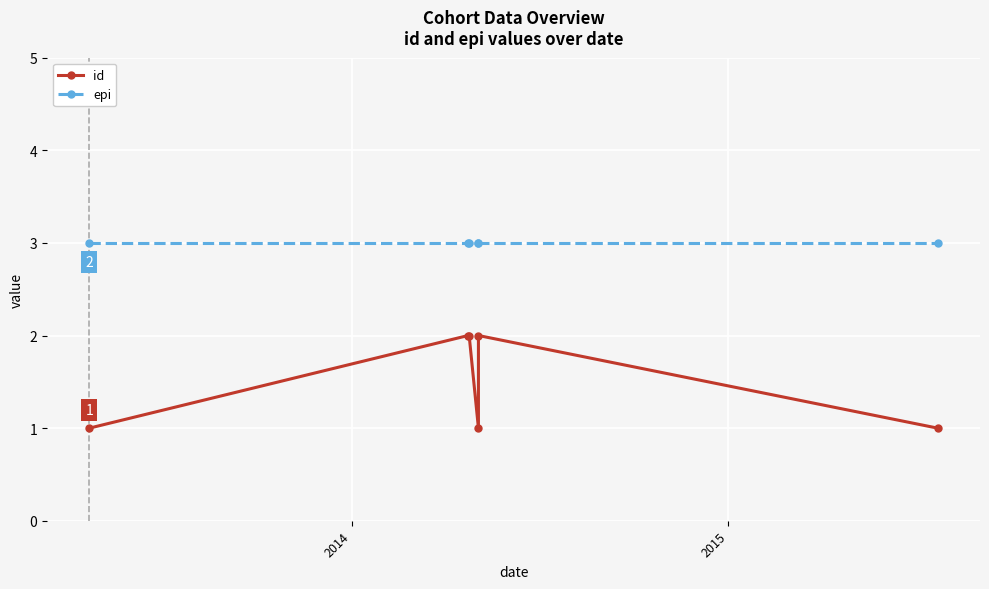

What is the value of the id point at the 3rd from the left?

2